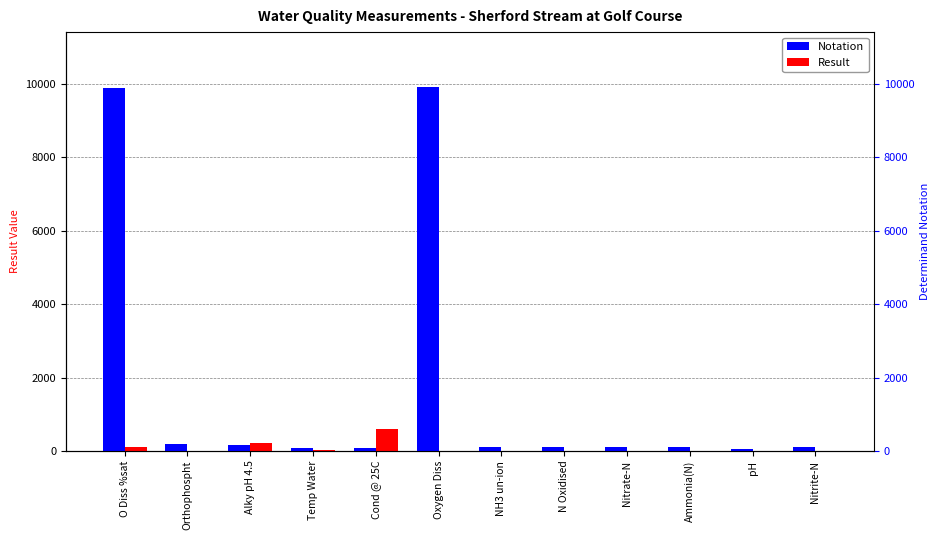

Reading left to right, transcribe all the data shown in this chart.

Notation: O Diss %sat=9901.0	Orthophospht=180.0	Alky pH 4.5=162.0	Temp Water=76.0	Cond @ 25C=77.0	Oxygen Diss=9924.0	NH3 un-ion=119.0	N Oxidised=116.0	Nitrate-N=117.0	Ammonia(N)=111.0	pH=61.0	Nitrite-N=118.0
Result: O Diss %sat=98.5	Orthophospht=0.1	Alky pH 4.5=219.0	Temp Water=12.3	Cond @ 25C=585.0	Oxygen Diss=10.5	NH3 un-ion=0.0	N Oxidised=2.6	Nitrate-N=2.5	Ammonia(N)=0.1	pH=8.1	Nitrite-N=0.0